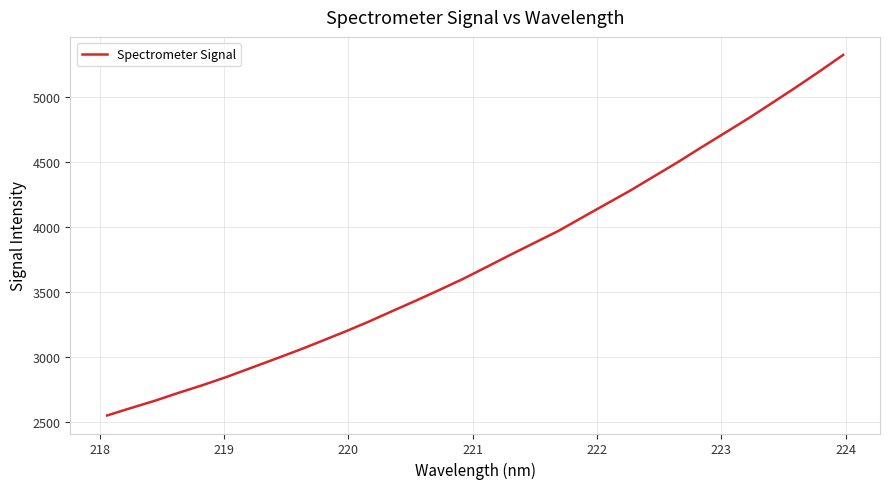

What is the difference between the maximum and minimum values?

2770.6